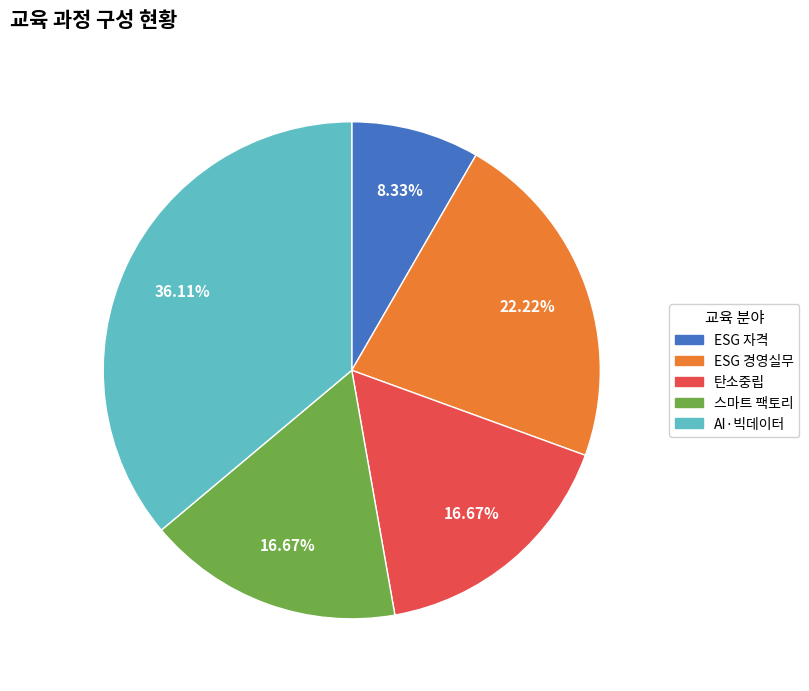

How many segments does this pie chart have?

5